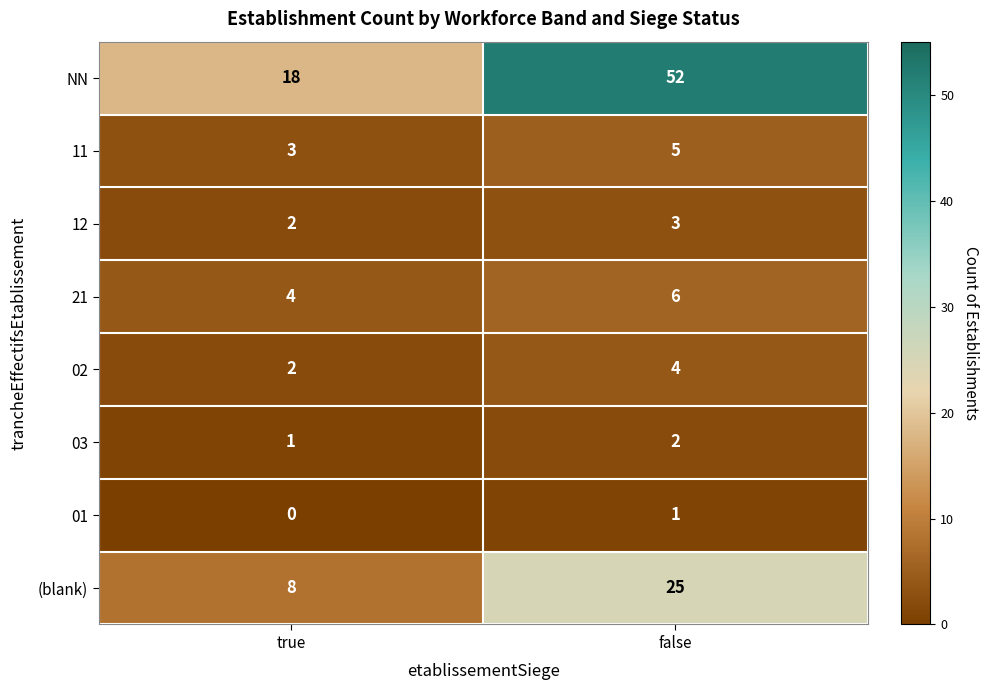

What value does the 11 series have at false?

5